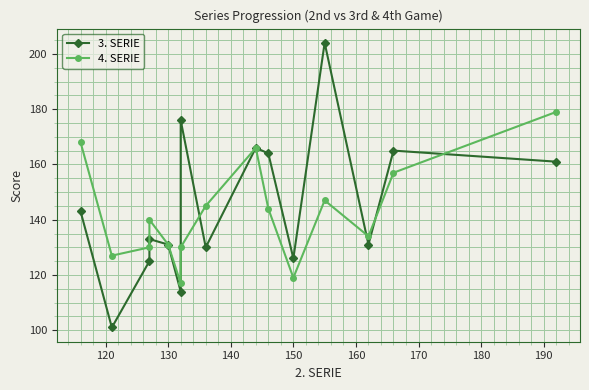

Does the chart display data point markers on the line(s)?

Yes